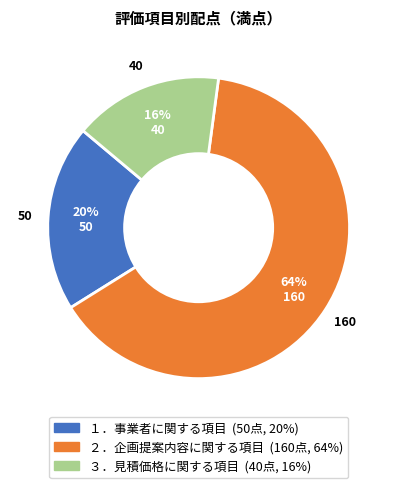

Which slice represents more than half of the pie?

２．企画提案内容に関する項目